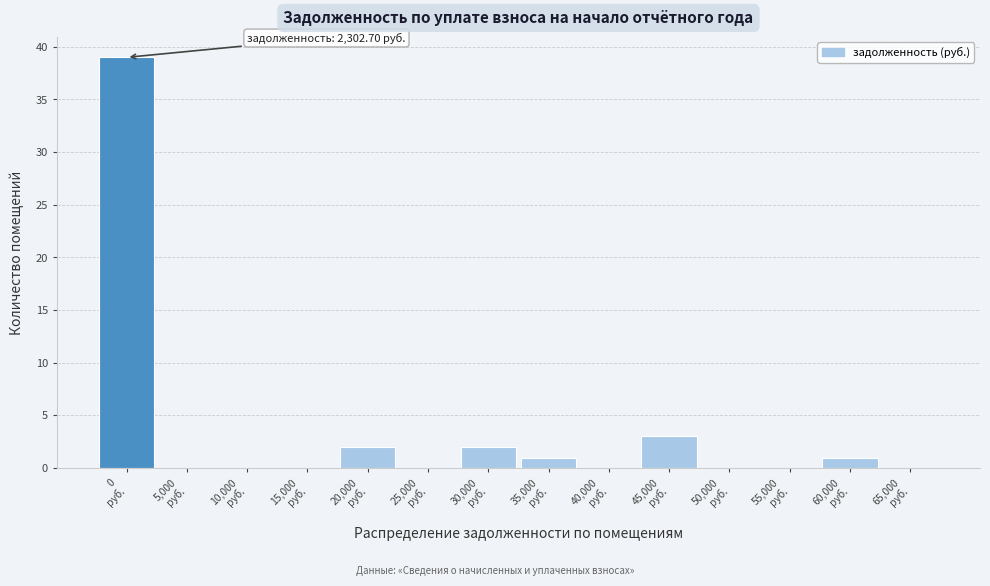

What is the greatest value displayed?

39